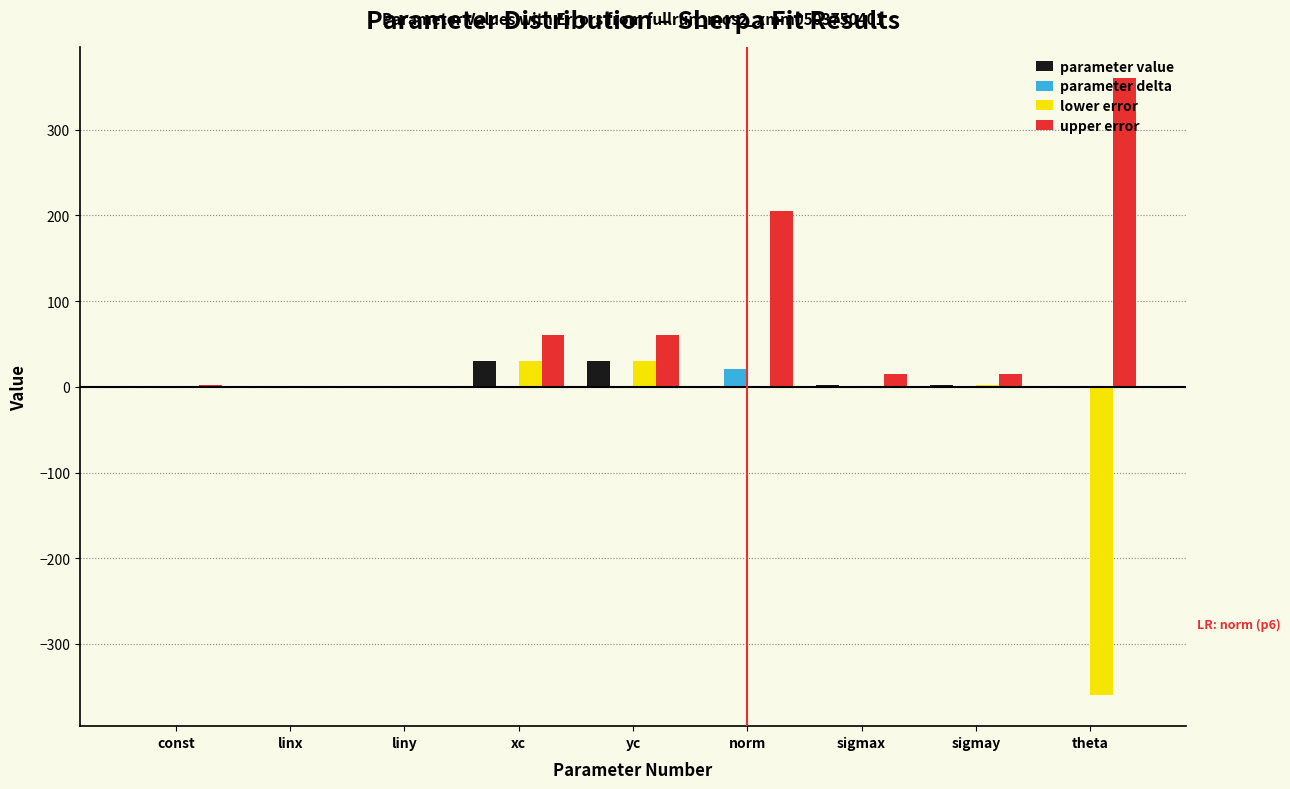

True or false: lower error has a value of 0.0 at sigmax.

True